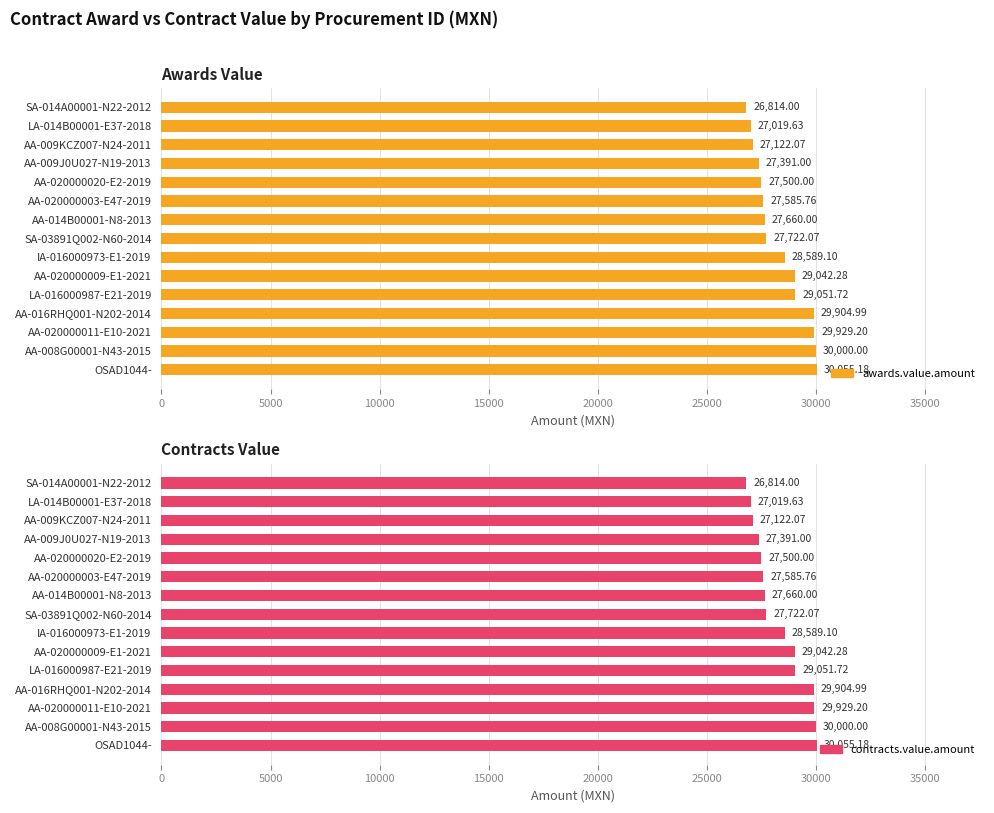

What is the average value of the awards.value.amount series?

28359.1